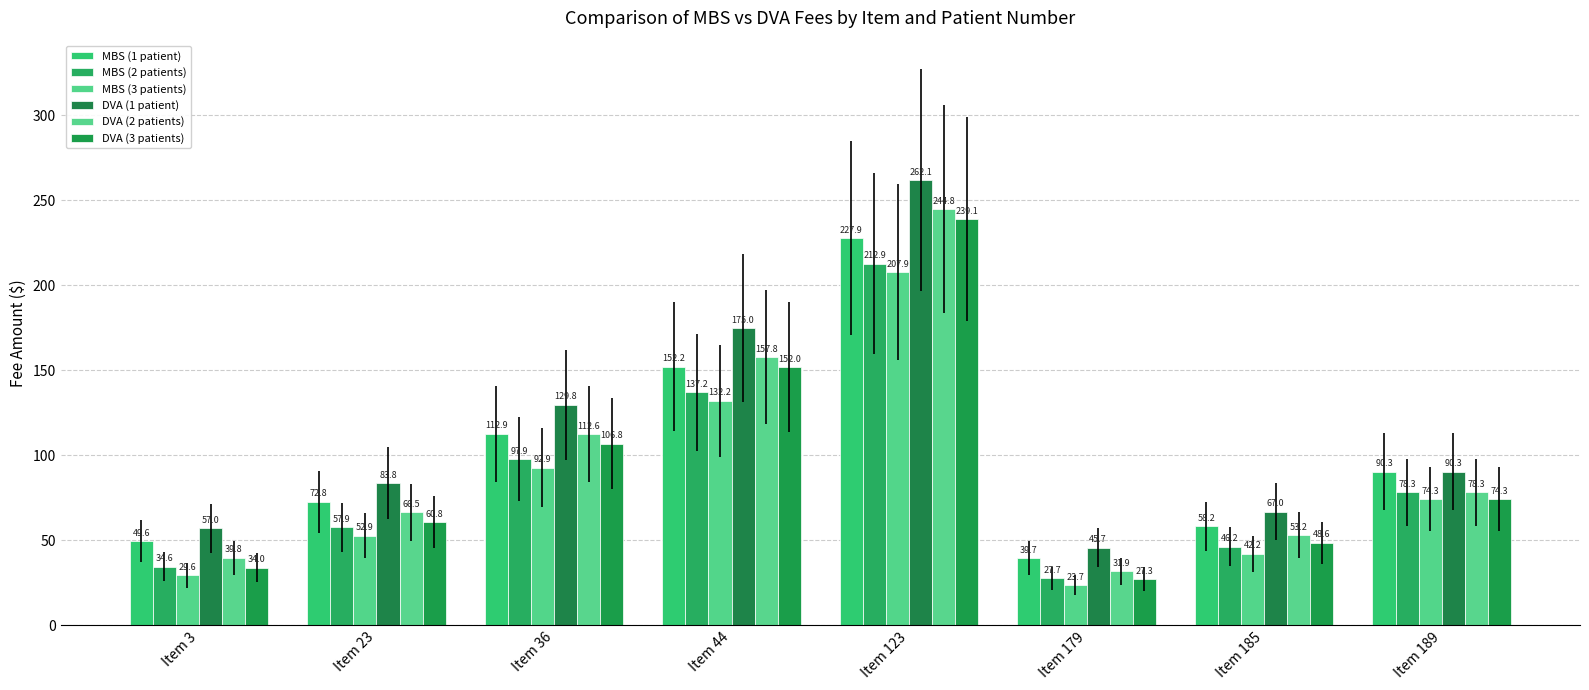

How many series are shown in this chart?

6